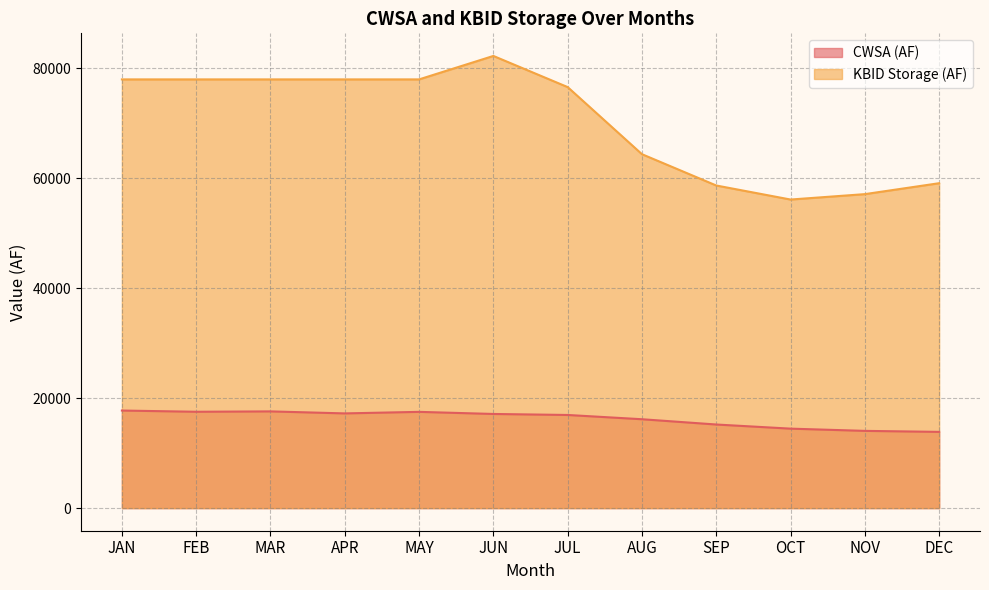

What is the difference between the maximum and minimum values in the CWSA (AF) series?

3882.3